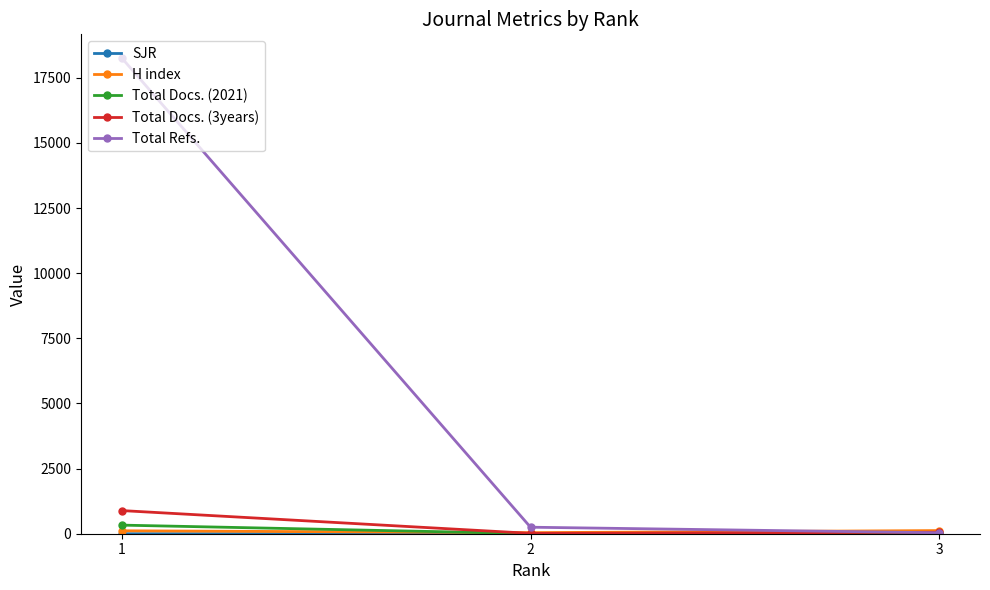

What is the value of the Total Refs. point at the 1st from the left?

18254.0